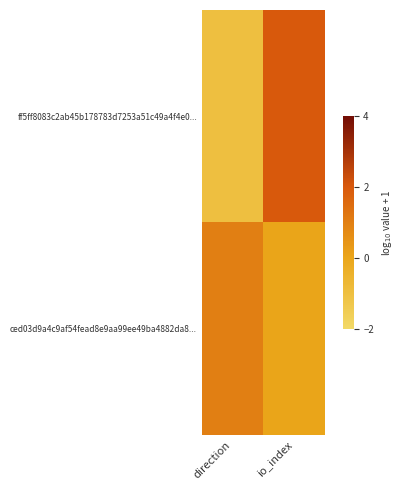

Reading right to left, what are all the values shown in this chart?

ff5ff8083c2ab45b178783d7253a51c49a4f4e0...: io_index=2	direction=-1
ced03d9a4c9af54fead8e9aa99ee49ba4882da8...: io_index=0	direction=1